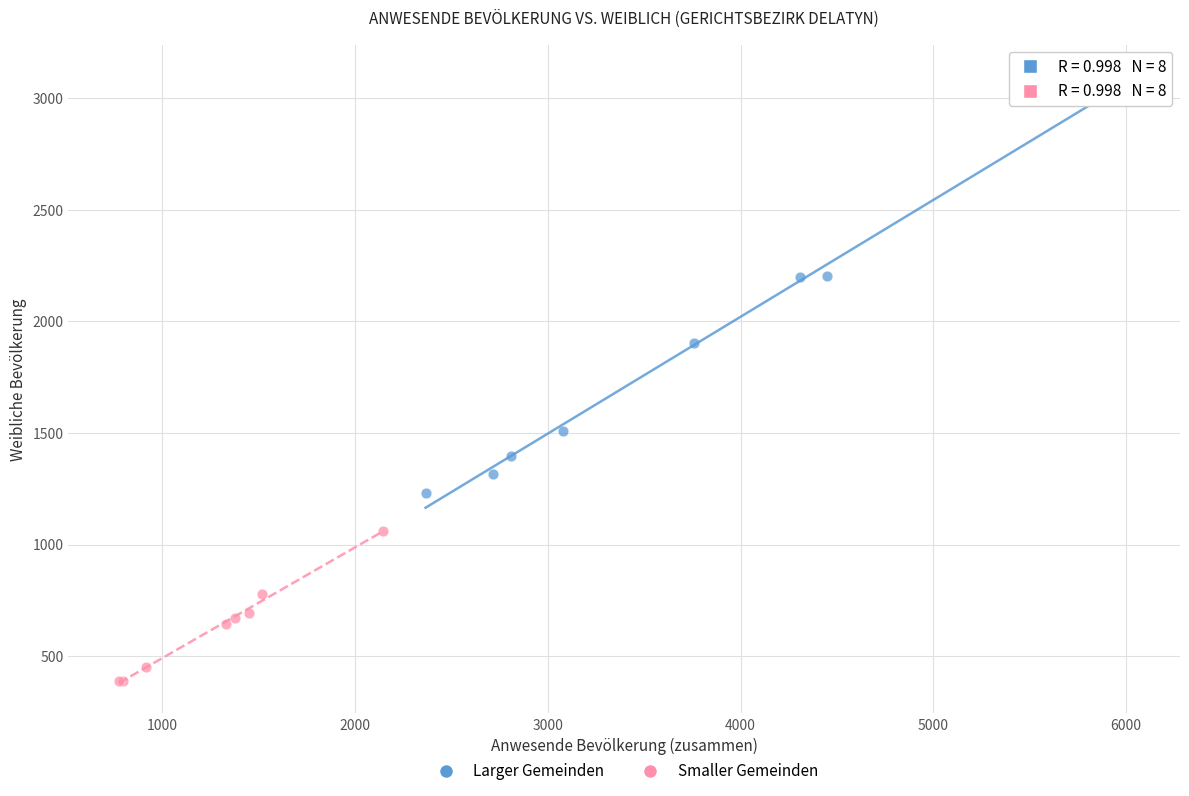

Which series reaches the maximum Y coordinate?

Larger Gemeinden